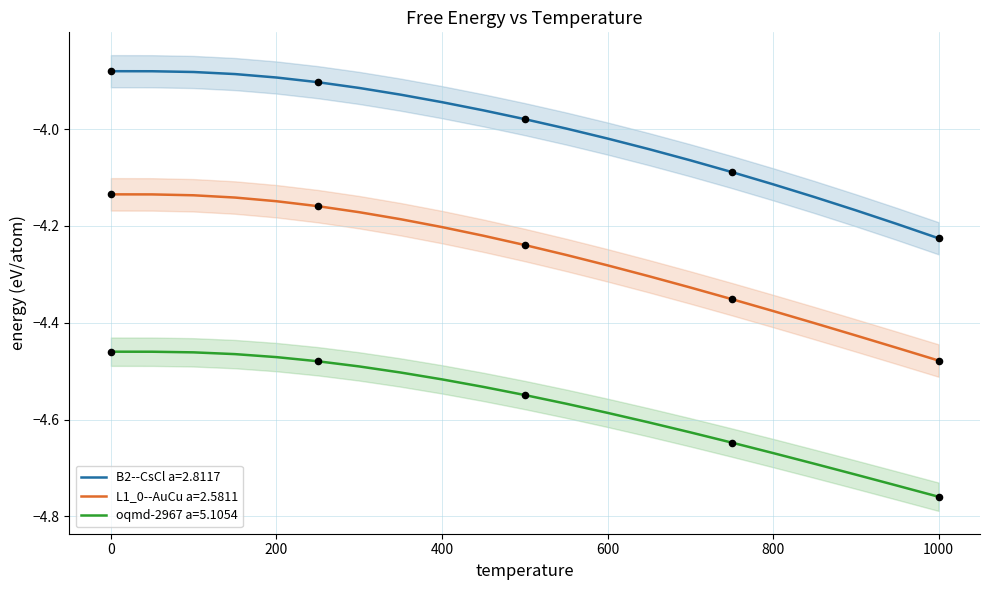

Which series has the widest spread of Y values?

B2--CsCl a=2.8117